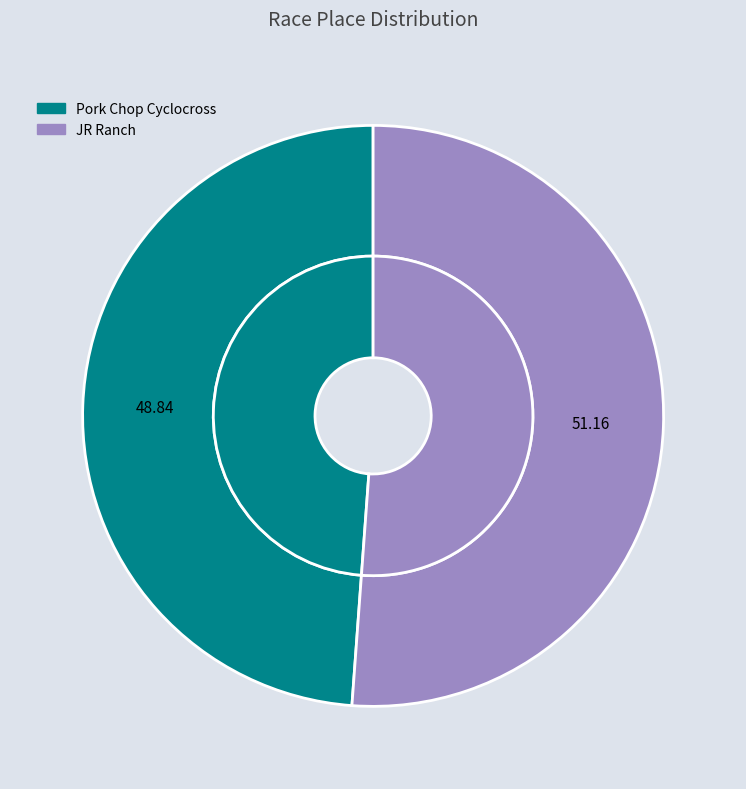

What percentage is the Pork Chop Cyclocross slice, to the nearest percent?

49%